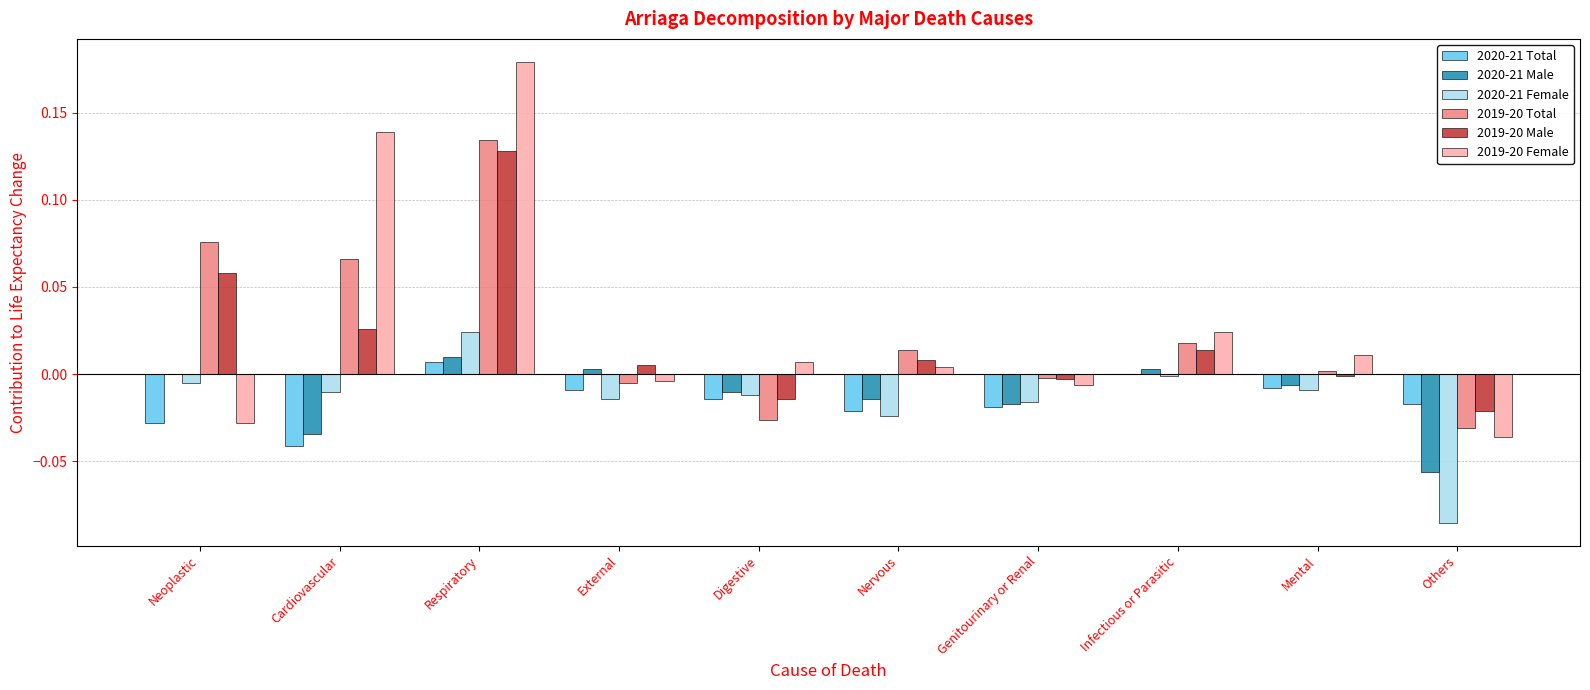

True or false: 2019-20 Male has a value of -0.0 at Others.

True